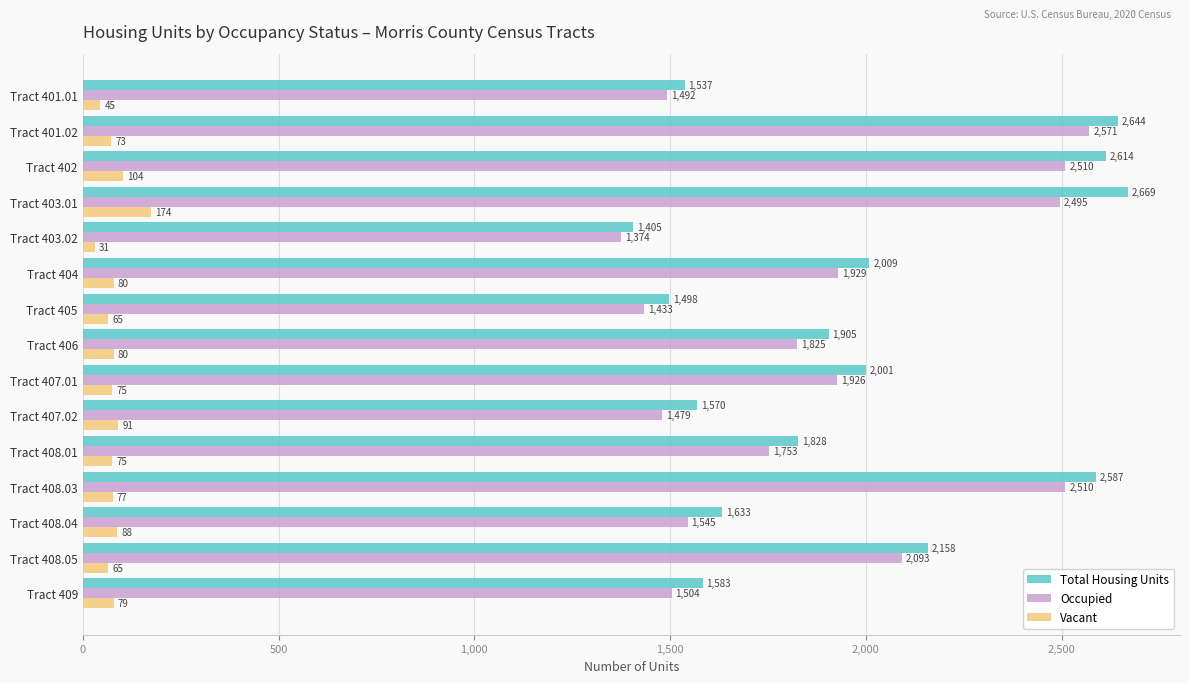

What is the difference between the Vacant values at Tract 407.02 and Tract 401.02?

18